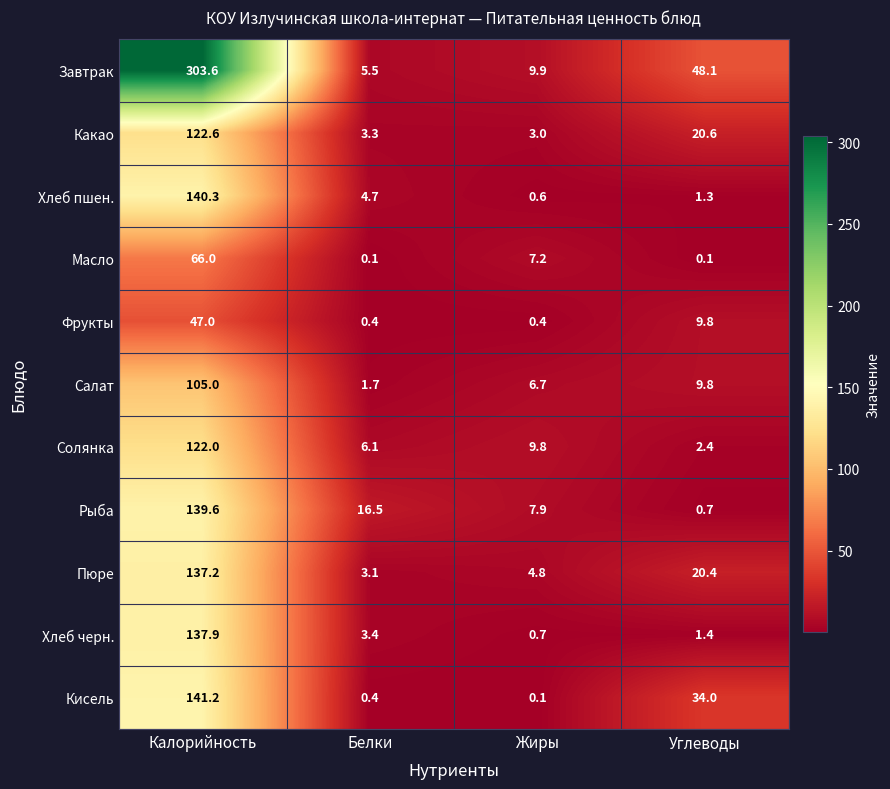

List the labels in order of Завтрак value, smallest first.

Белки, Жиры, Углеводы, Калорийность